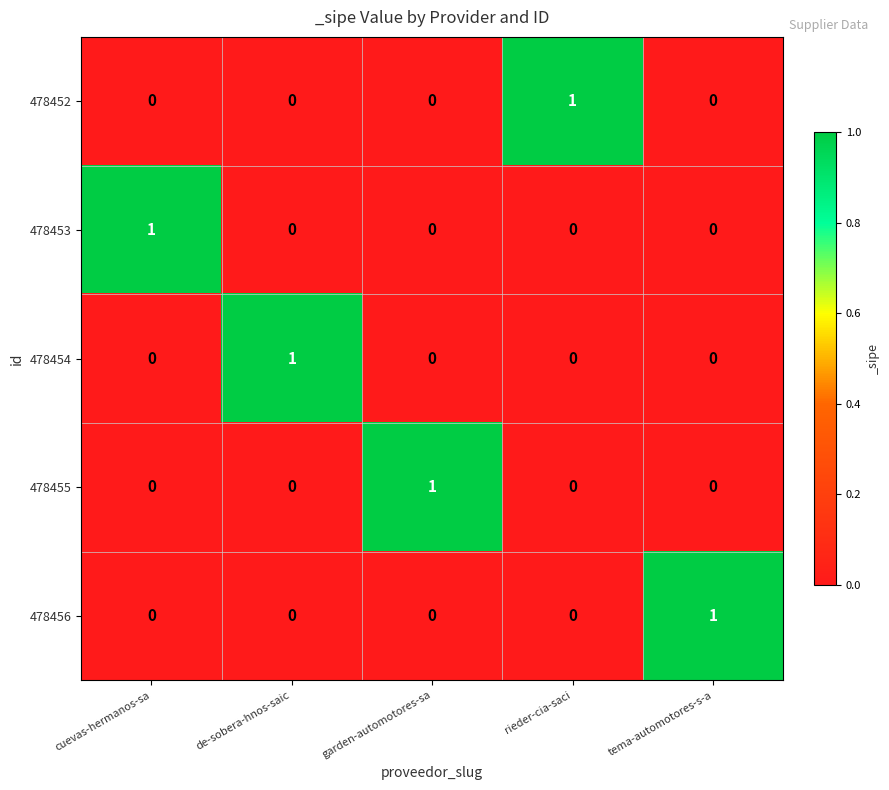

Reading left to right, list all the values displayed in this chart.

478452: cuevas-hermanos-sa=0	de-sobera-hnos-saic=0	garden-automotores-sa=0	rieder-cia-saci=1	tema-automotores-s-a=0
478453: cuevas-hermanos-sa=1	de-sobera-hnos-saic=0	garden-automotores-sa=0	rieder-cia-saci=0	tema-automotores-s-a=0
478454: cuevas-hermanos-sa=0	de-sobera-hnos-saic=1	garden-automotores-sa=0	rieder-cia-saci=0	tema-automotores-s-a=0
478455: cuevas-hermanos-sa=0	de-sobera-hnos-saic=0	garden-automotores-sa=1	rieder-cia-saci=0	tema-automotores-s-a=0
478456: cuevas-hermanos-sa=0	de-sobera-hnos-saic=0	garden-automotores-sa=0	rieder-cia-saci=0	tema-automotores-s-a=1